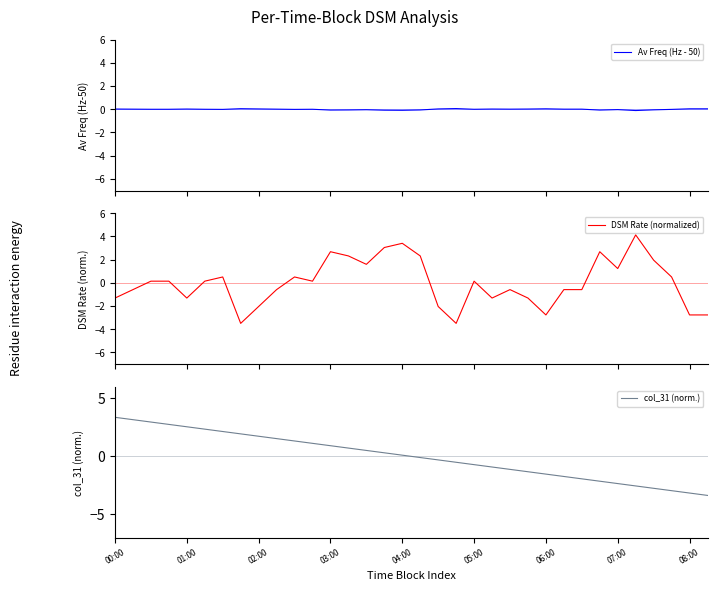

Rank the series by their maximum value, from lowest to highest.

Av Freq (Hz - 50), col_31 (norm.), DSM Rate (normalized)